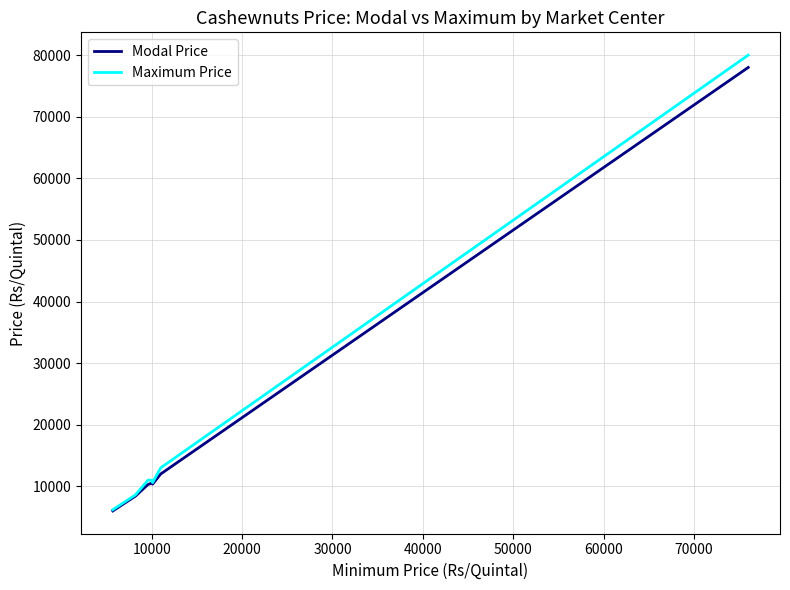

What is the maximum value for Modal Price?

78000